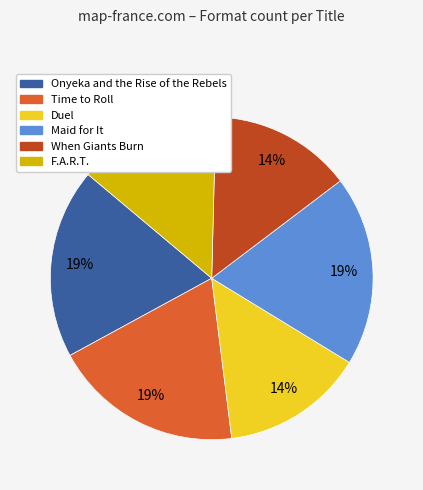

Is it true that Maid for It is 28% of the pie?

False